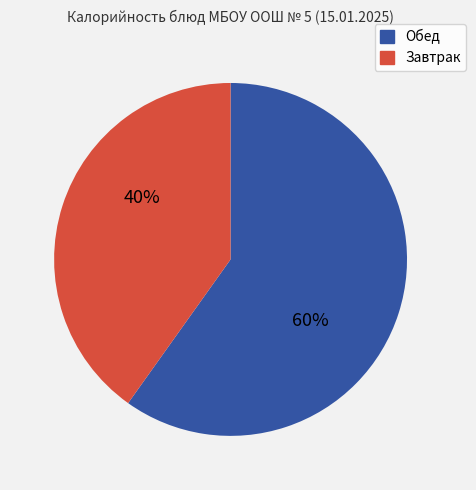

Does any single category account for the majority?

Yes